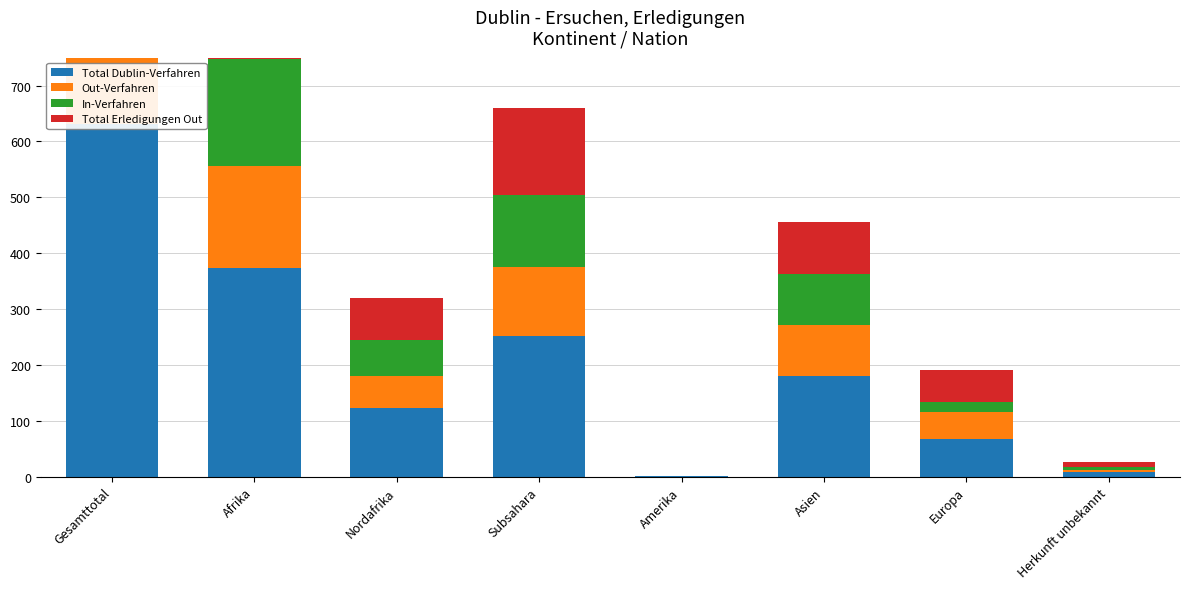

At which category is the sum across all series the highest?

Gesamttotal